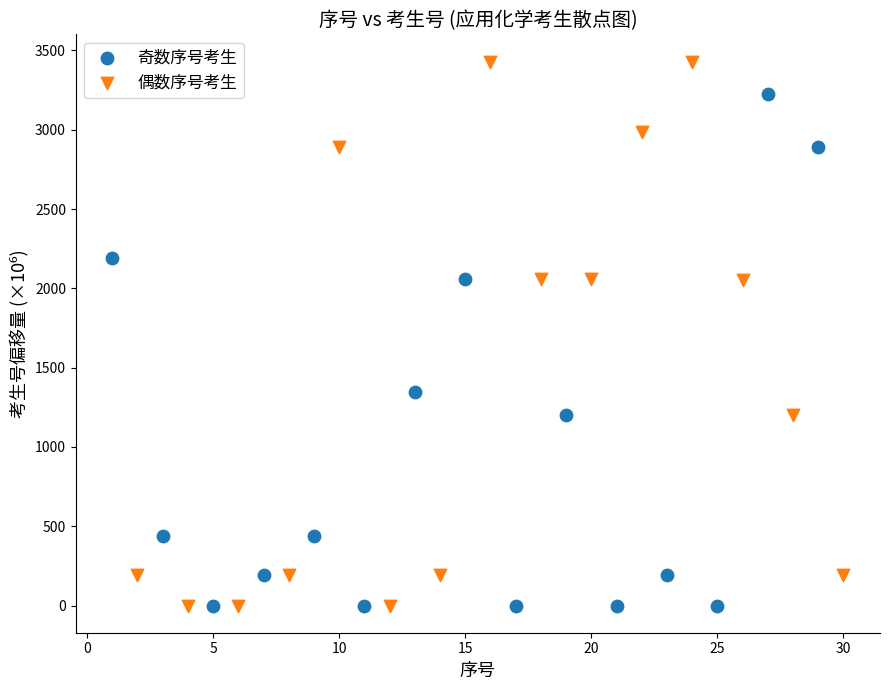

Which series has the largest Y range (max minus min)?

偶数序号考生